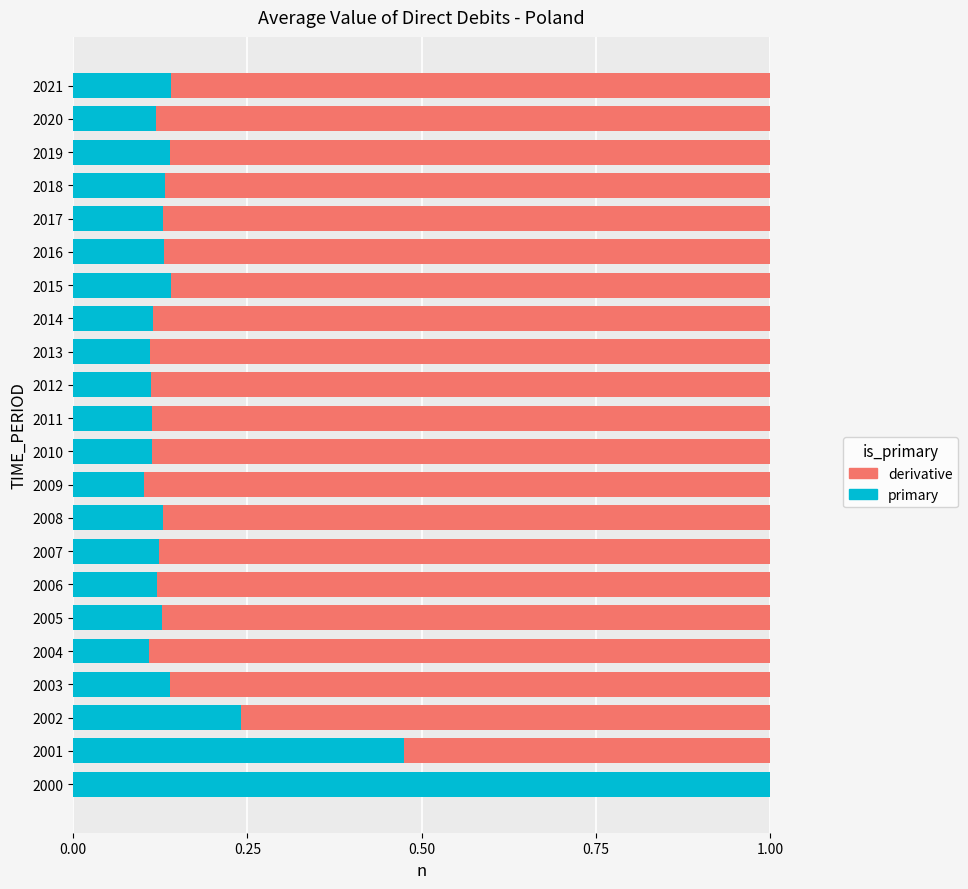

Is it true that primary equals 0.2 at 2005?

False